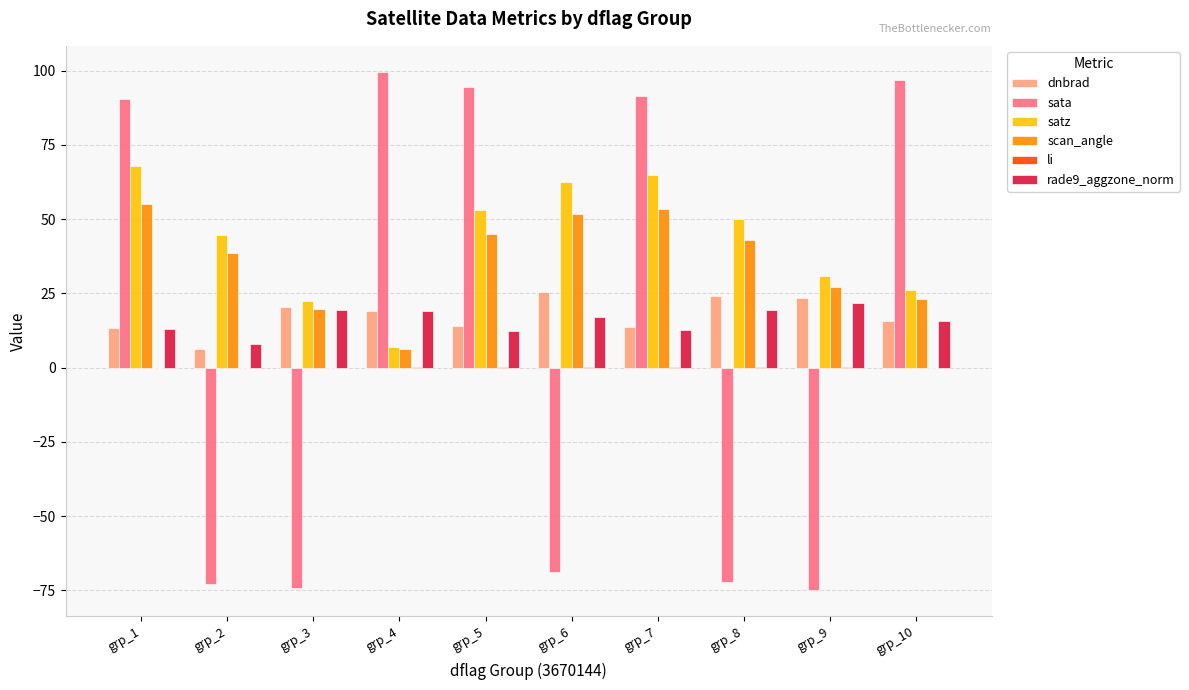

At which label does scan_angle first exceed 42?

grp_1